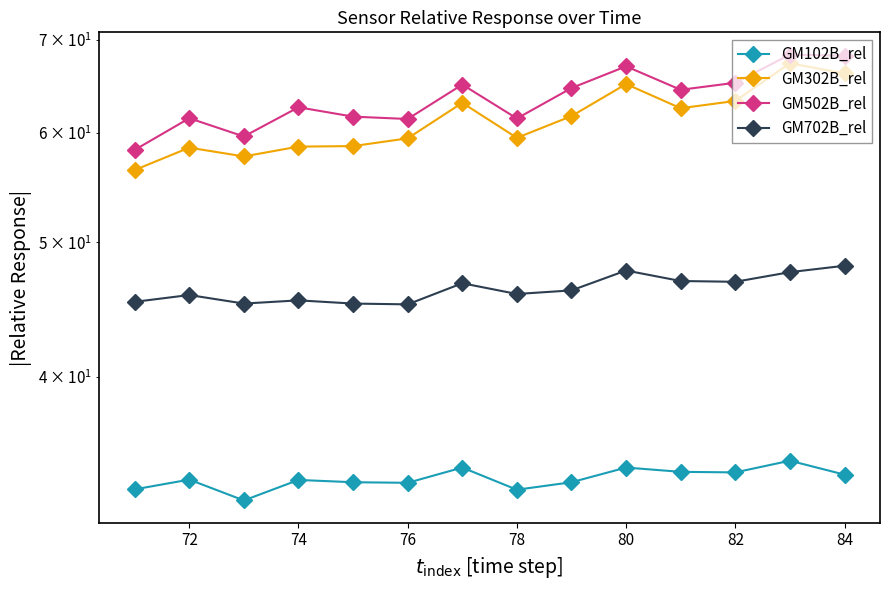

What is the lowest value of the GM102B_rel series?

32.6